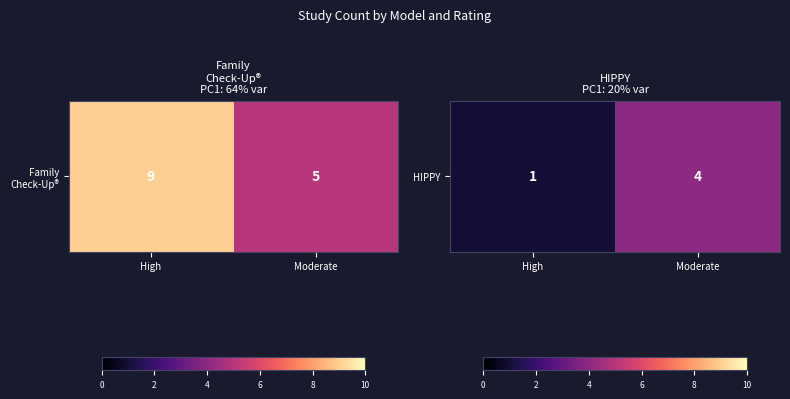

Which category has the lowest value across all series?

High